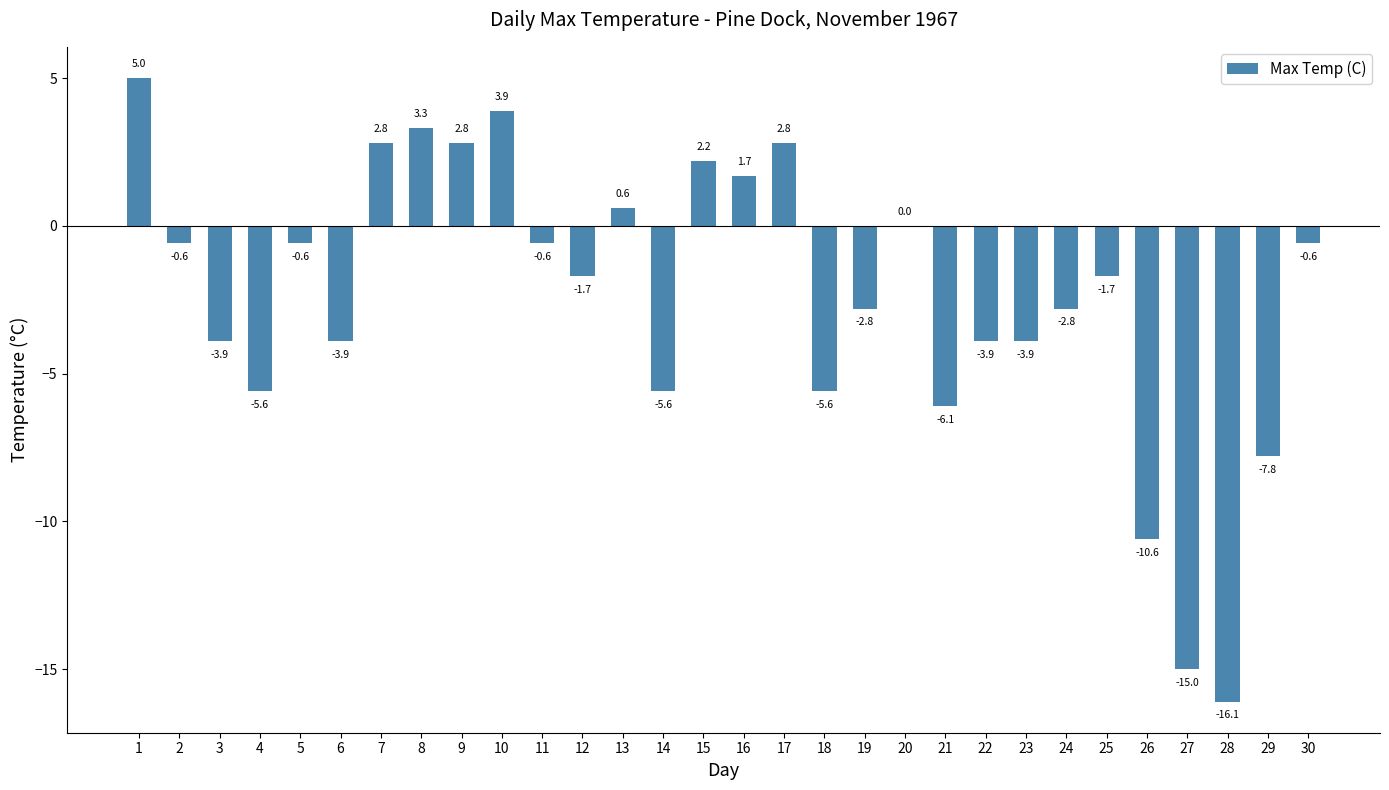

What is the change in value from 1 to 3?

-8.9